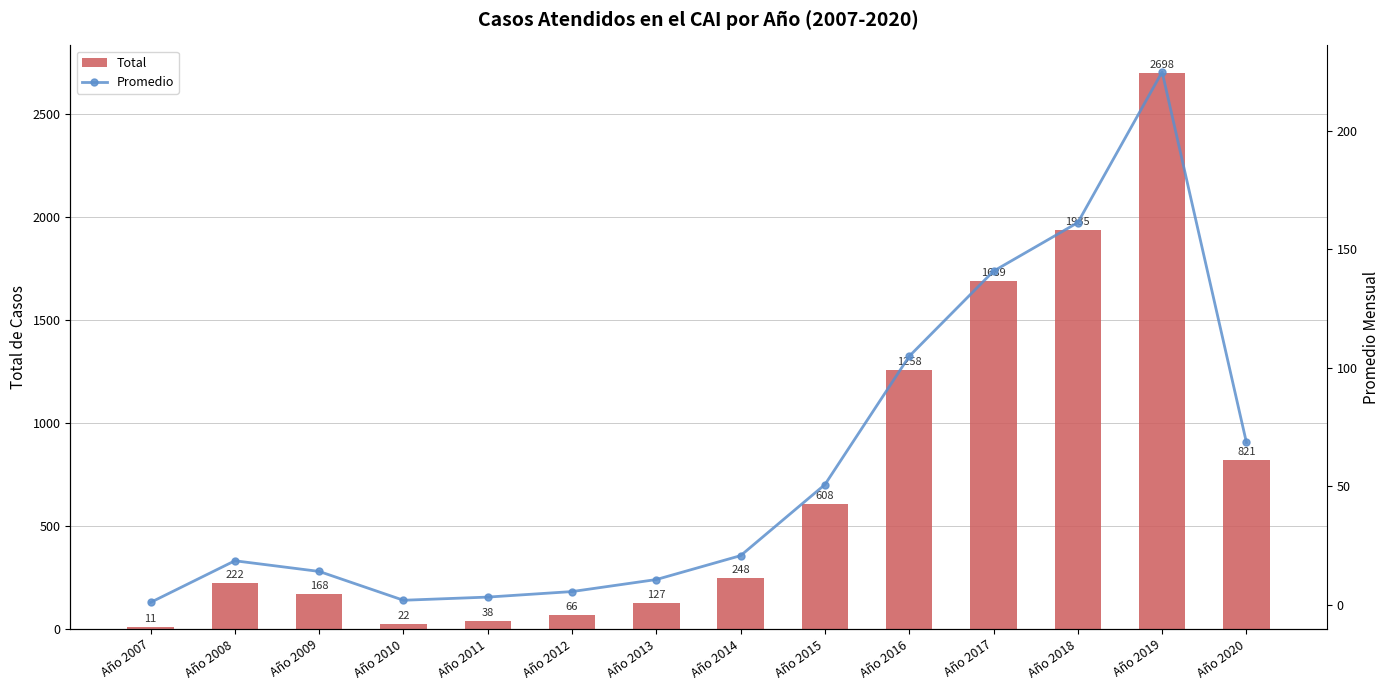

Are the bars grouped side by side (vs. stacked)?

Yes